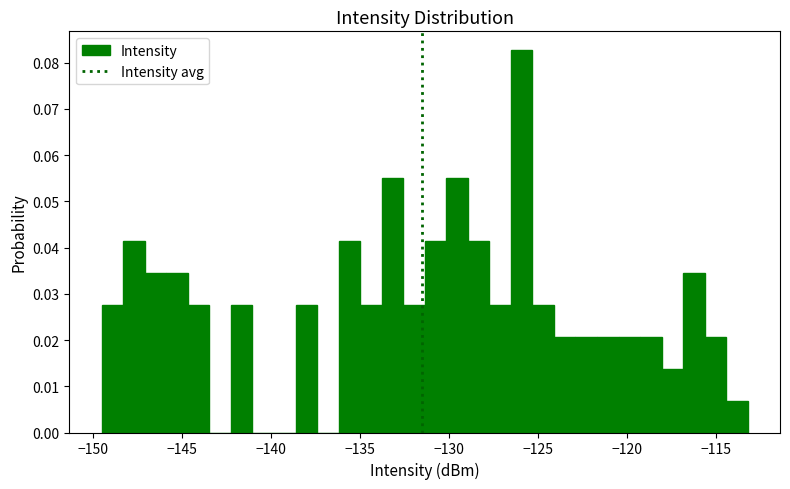

Read against the x-axis, roughly where is the centre of the tallest bar?

-126.0